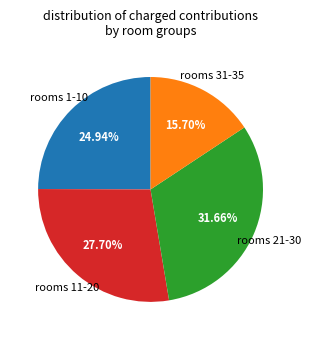

Is there a majority slice in this chart?

No